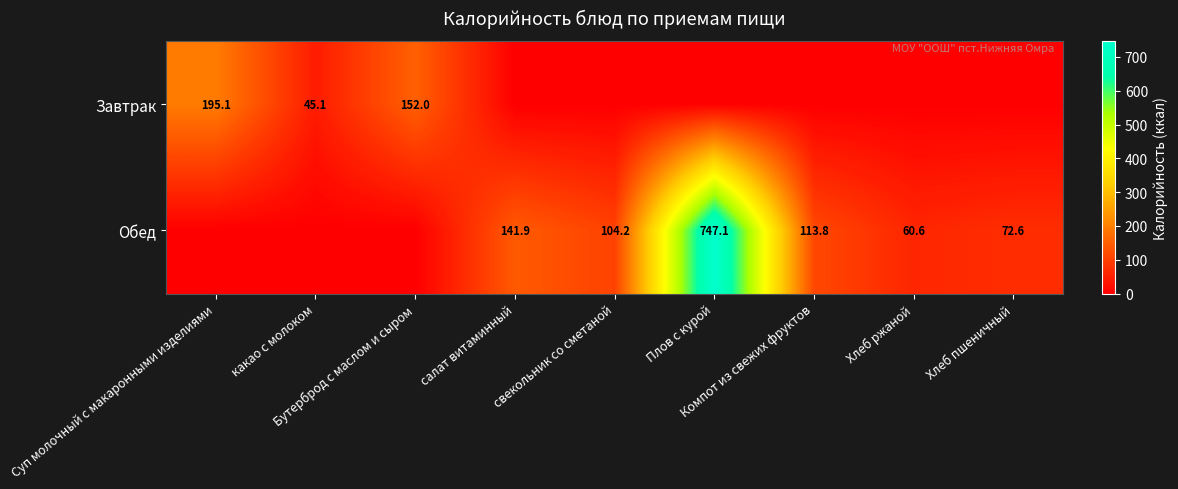

What is the average value of the Обед series?

137.8